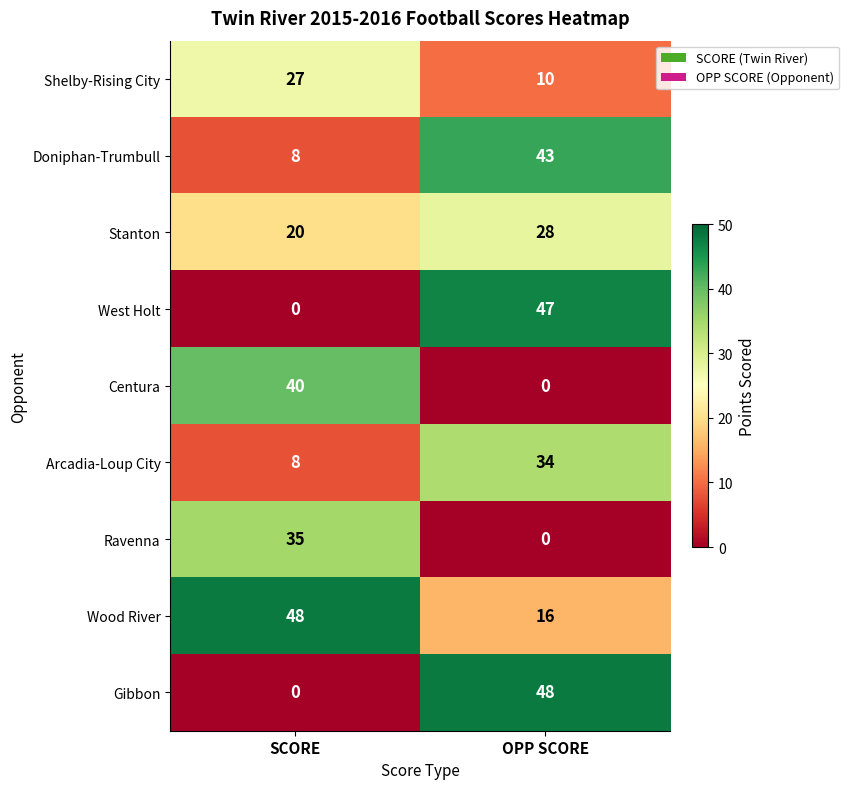

At which label does Stanton reach its minimum?

SCORE